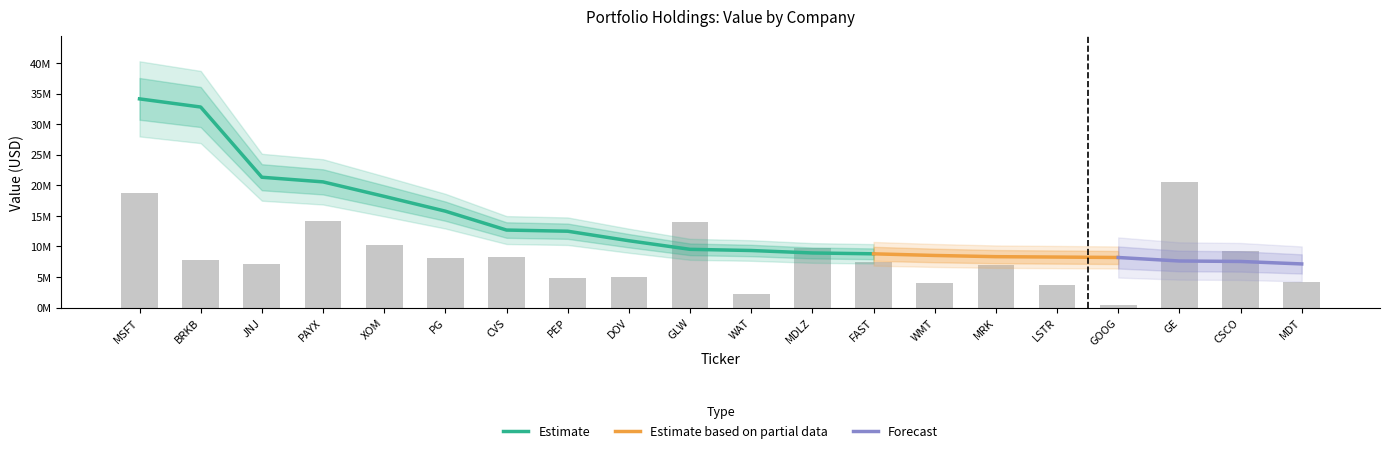

What position from the right is GOOG?

4